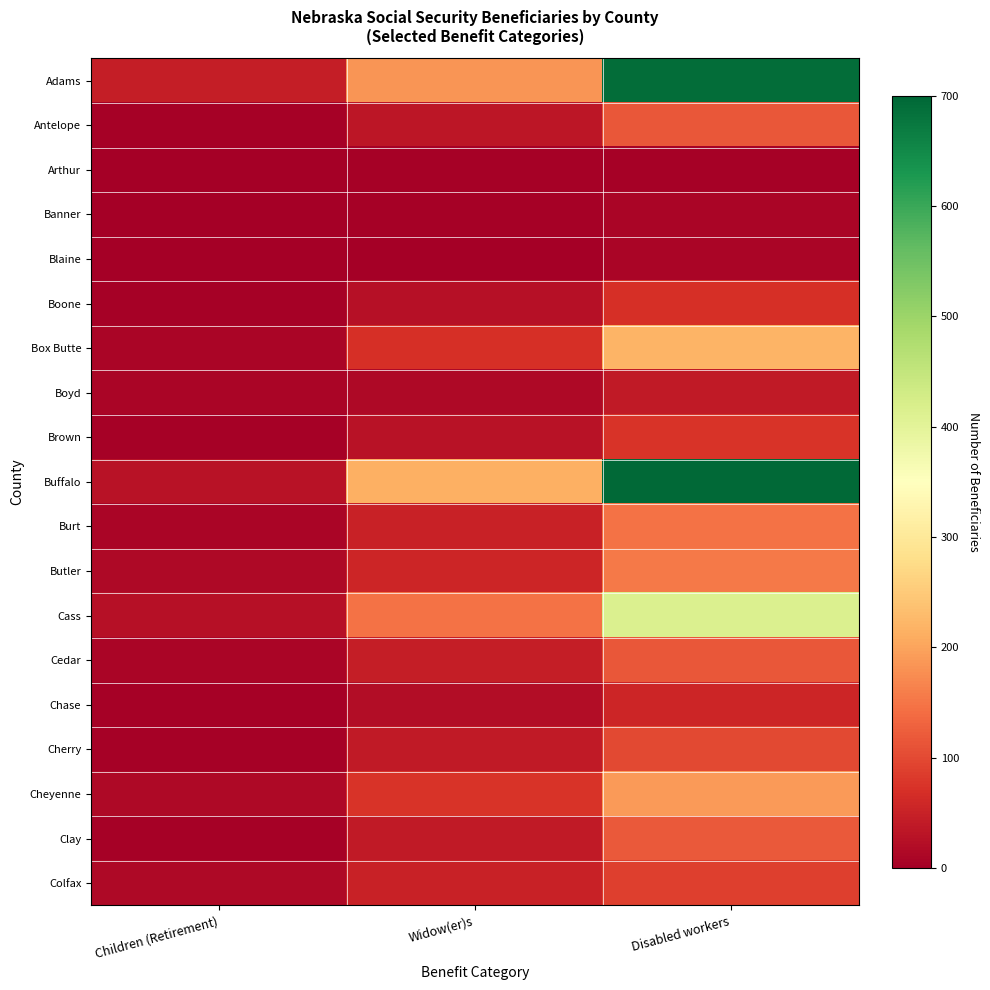

Which label corresponds to the smallest value in the chart?

Children (Retirement)